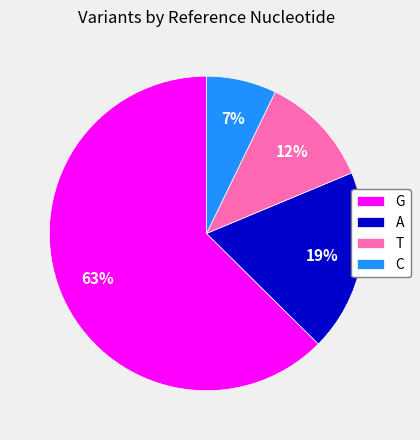

Rank the categories by value from highest to lowest.

G, A, T, C